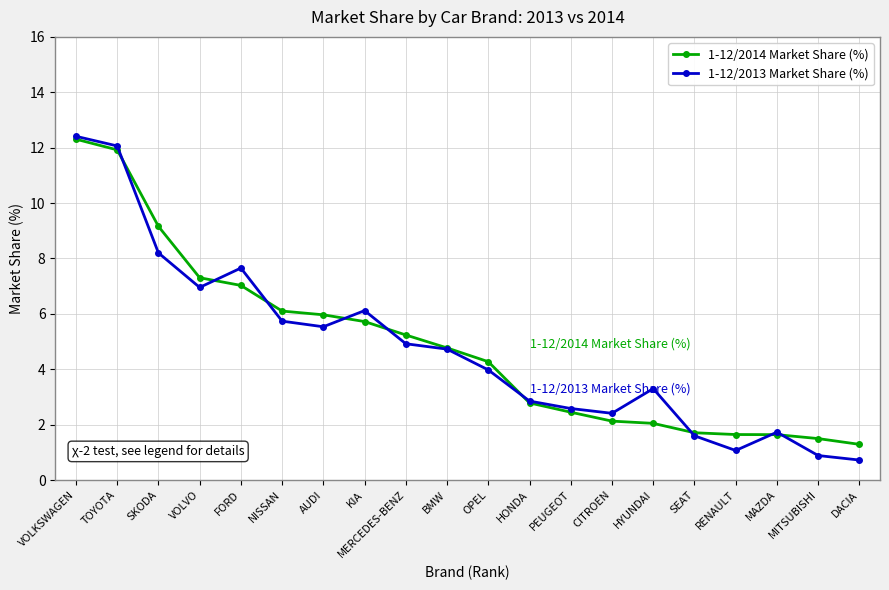

How many lines are shown in the chart?

2